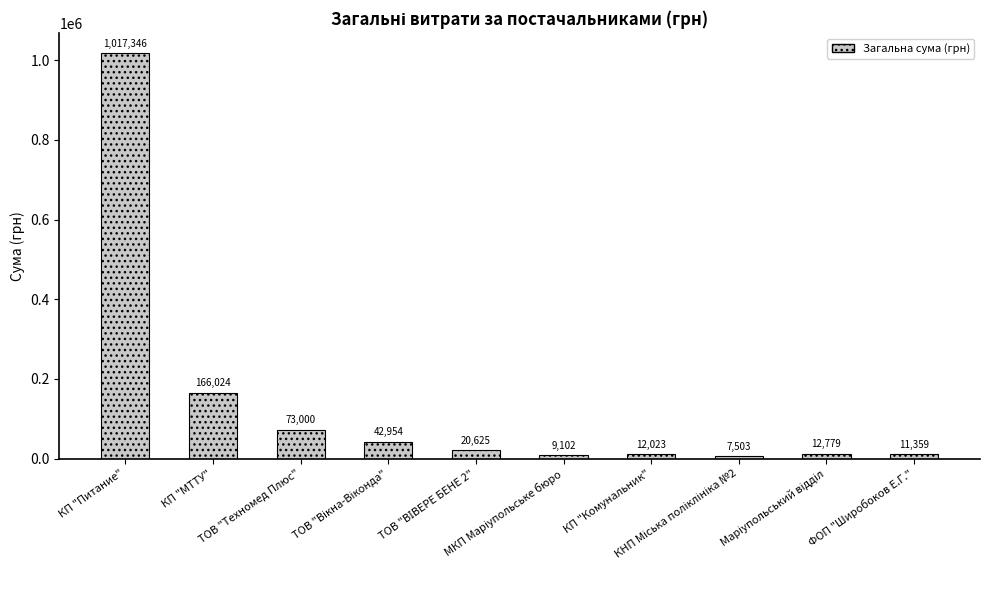

What is the difference between the maximum and minimum values?

1009843.0